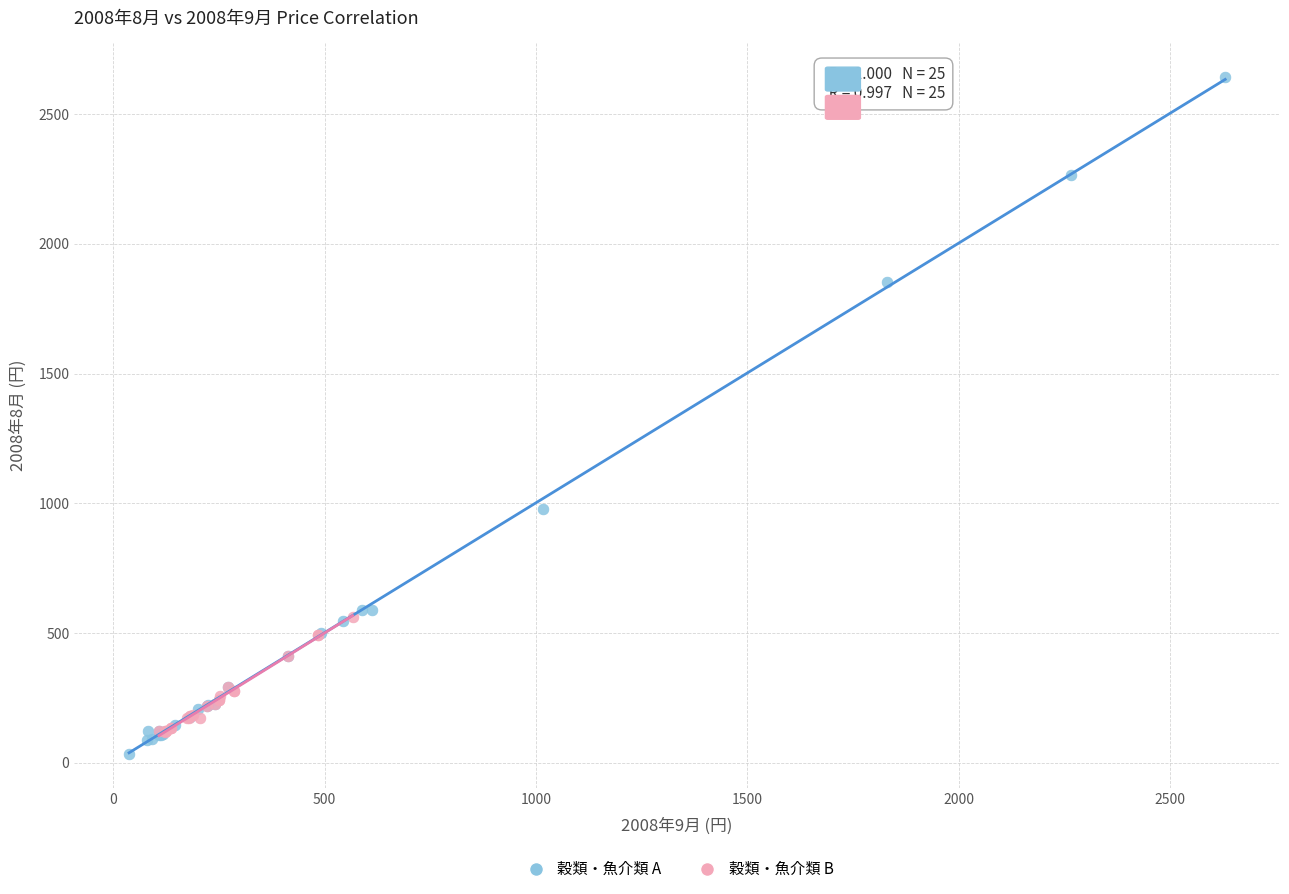

Which series reaches the minimum Y coordinate?

穀類・魚介類 A